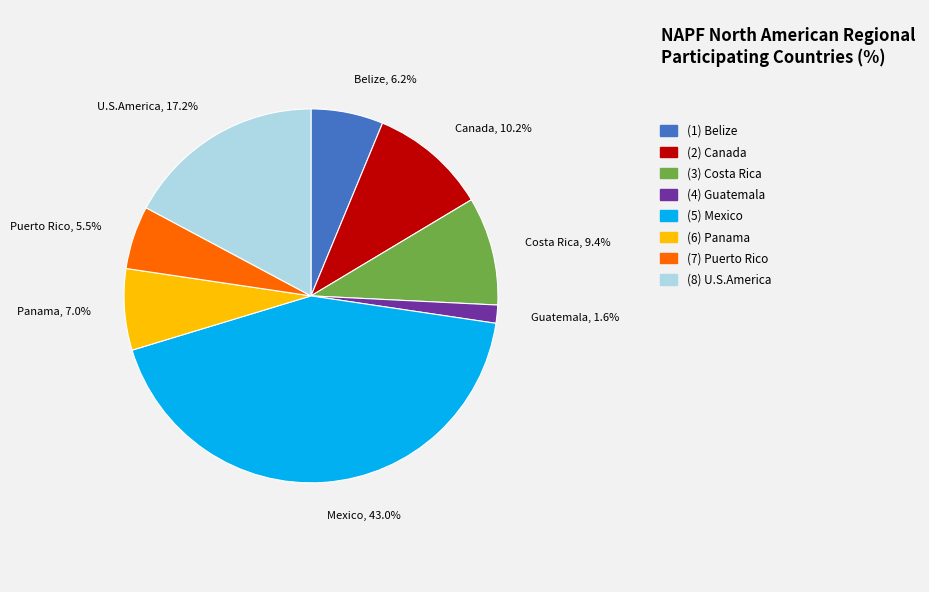

To the nearest percent, what is the combined percentage of U.S.America and Mexico?

60%